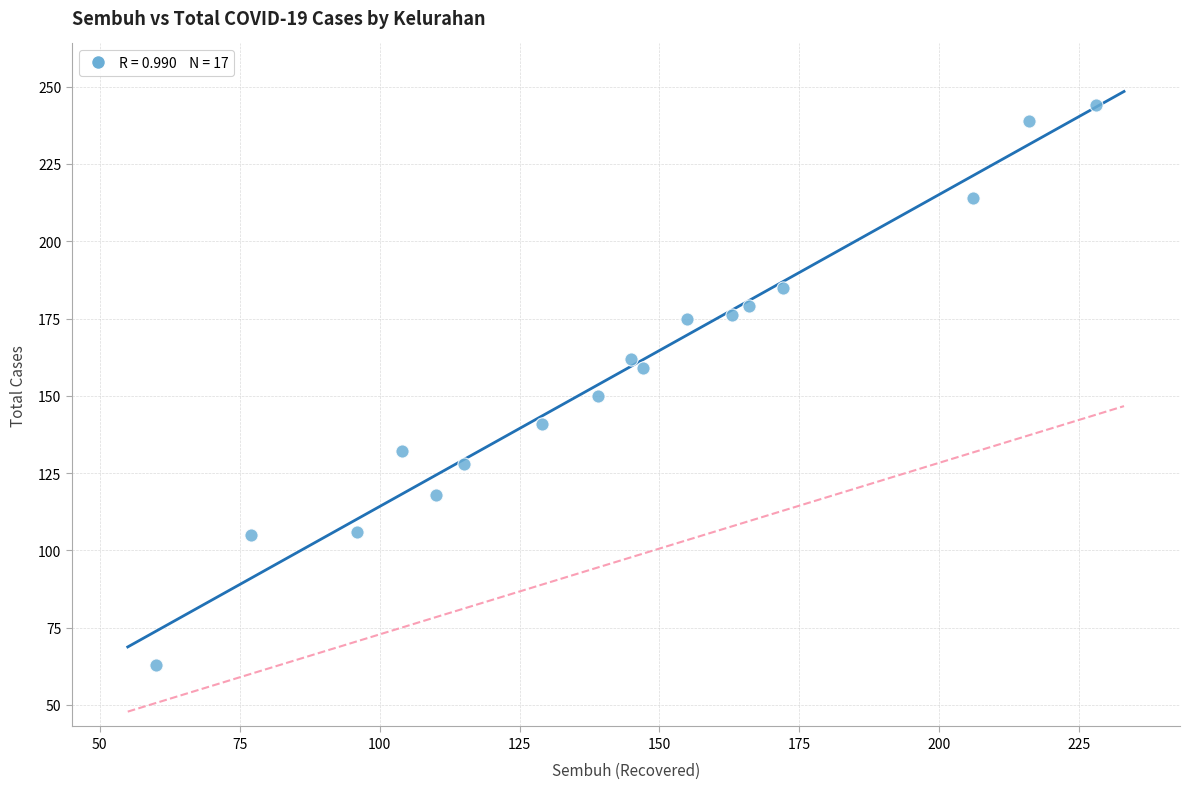

What is the range of X values (max minus min)?

168